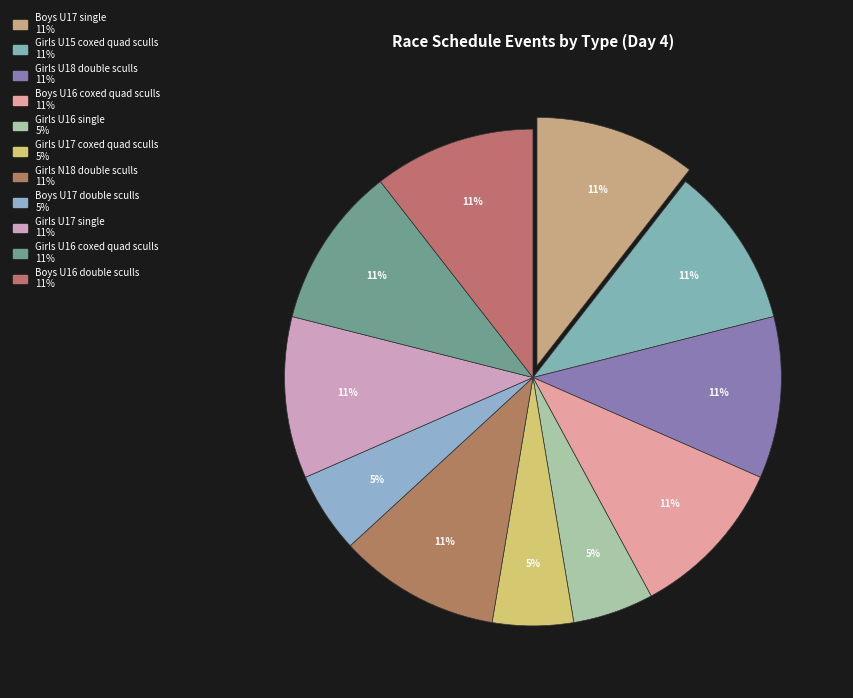

Between Boys U17 single and Girls U18 double sculls, which is larger?

Boys U17 single